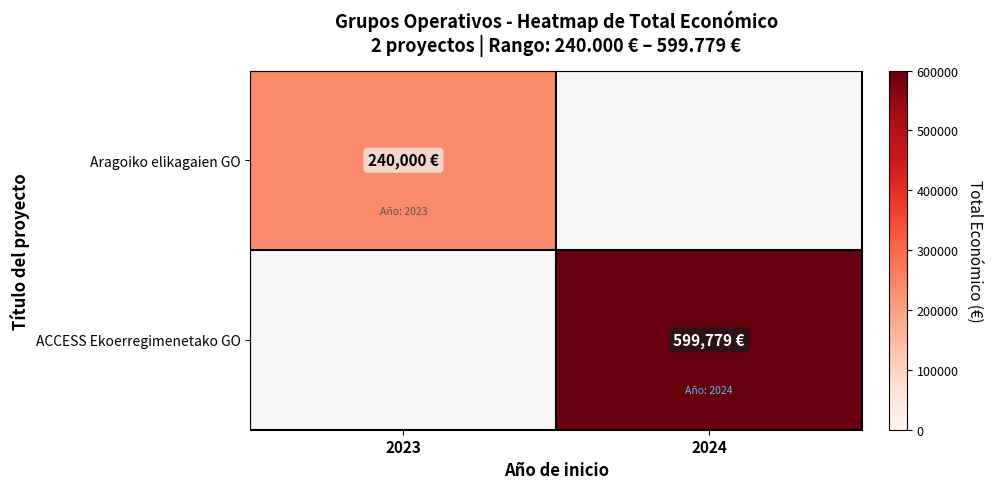

Between 2024 and 2023, which is larger?

2023